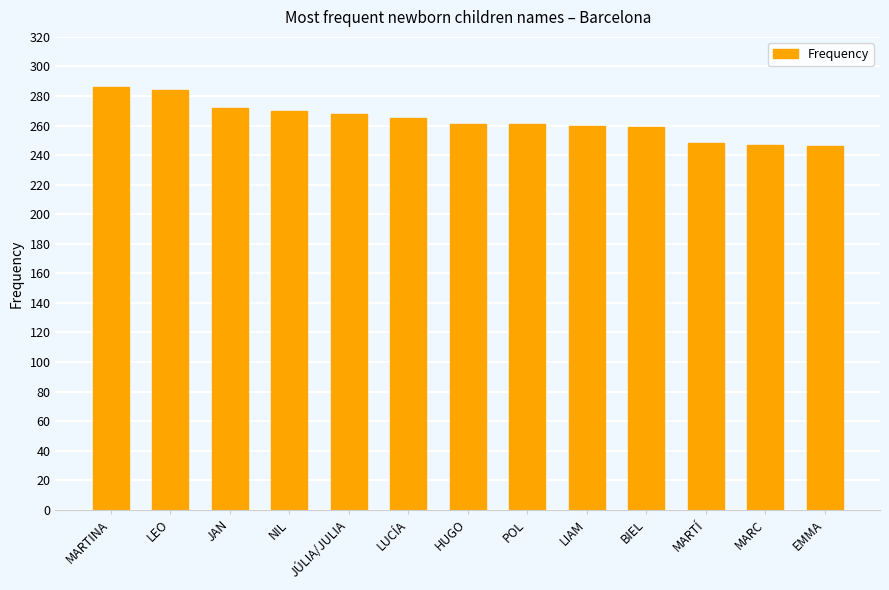

What is the label of the 4th bar from the left?

NIL